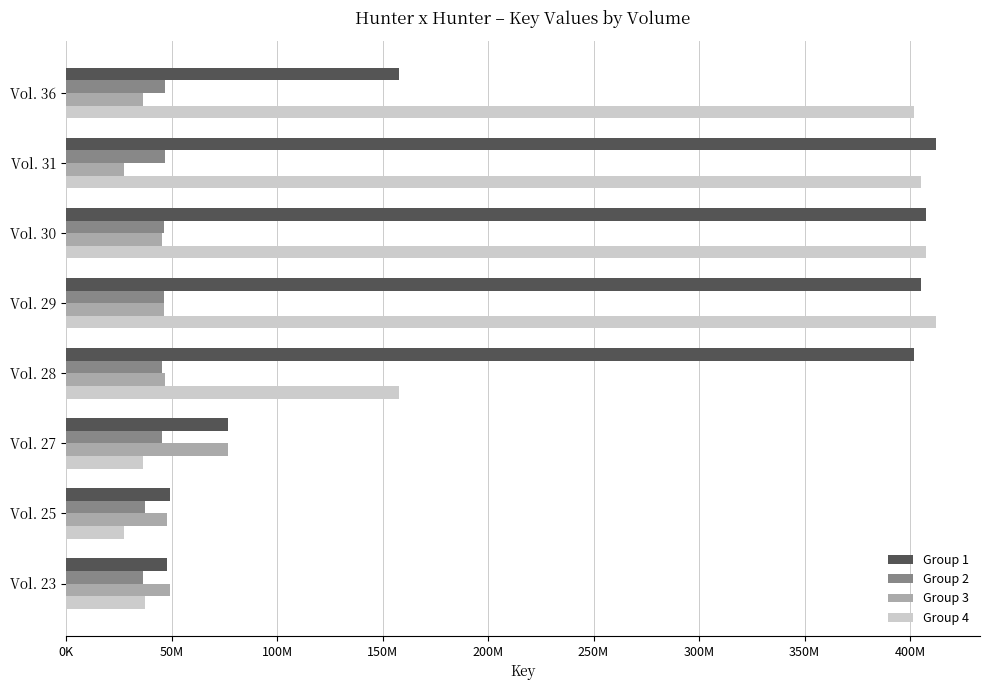

What are all the series names shown in the legend?

Group 1, Group 2, Group 3, Group 4